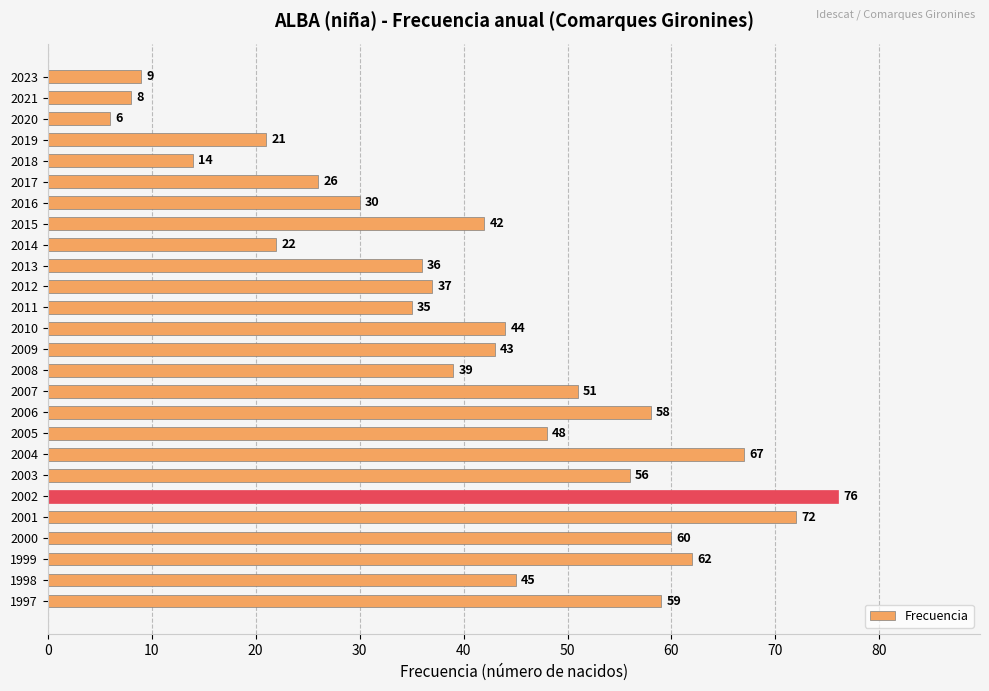

Rank the categories by value from lowest to highest.

2020, 2021, 2023, 2018, 2019, 2014, 2017, 2016, 2011, 2013, 2012, 2008, 2015, 2009, 2010, 1998, 2005, 2007, 2003, 2006, 1997, 2000, 1999, 2004, 2001, 2002